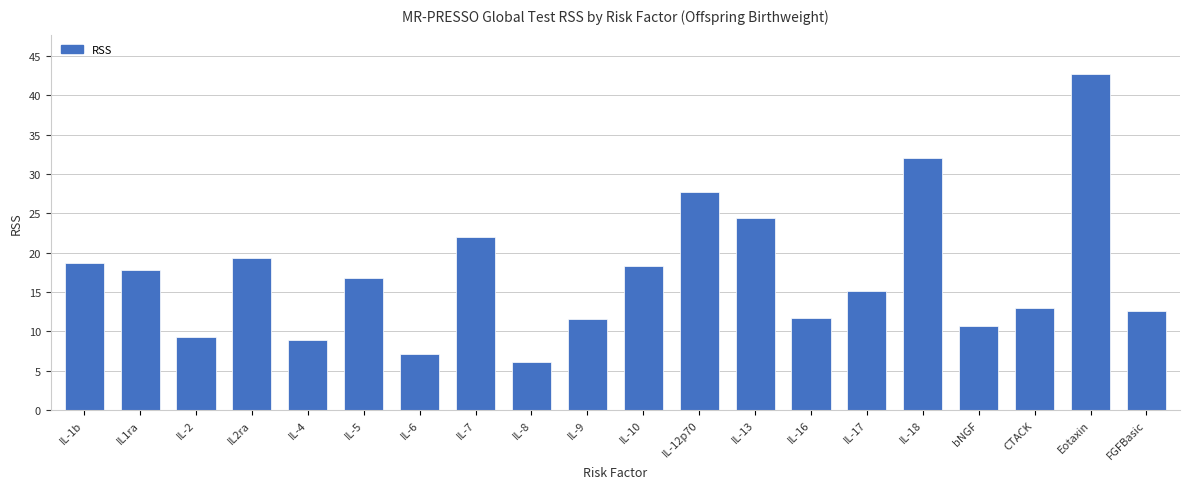

Are the bars grouped side by side (vs. stacked)?

No